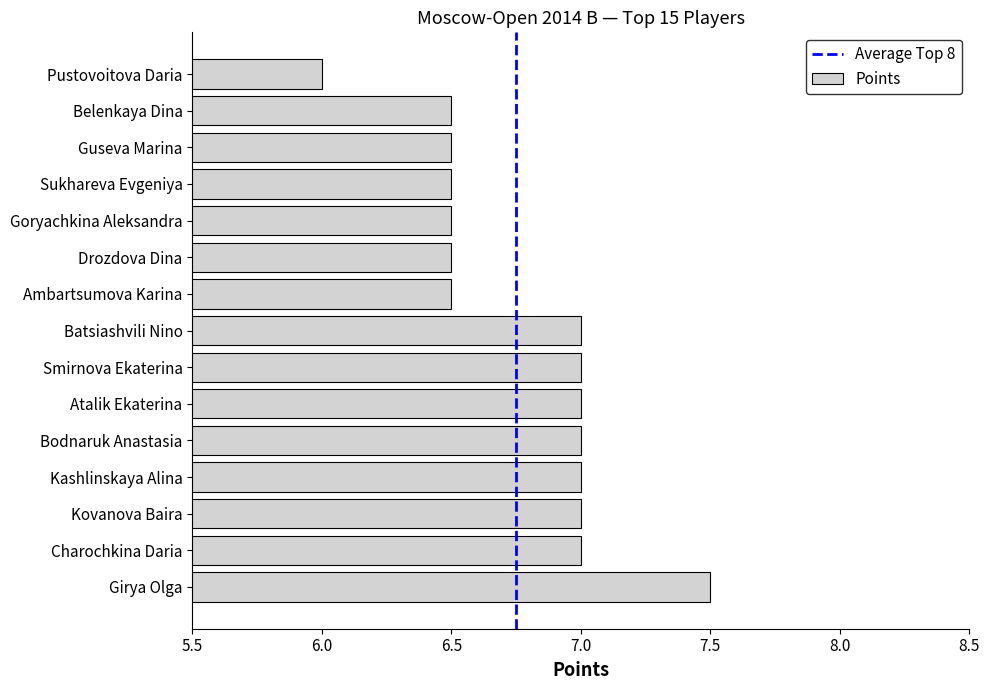

Reading bottom to top, what are all the values shown in this chart?

7.5	7.0	7.0	7.0	7.0	7.0	7.0	7.0	6.5	6.5	6.5	6.5	6.5	6.5	6.0